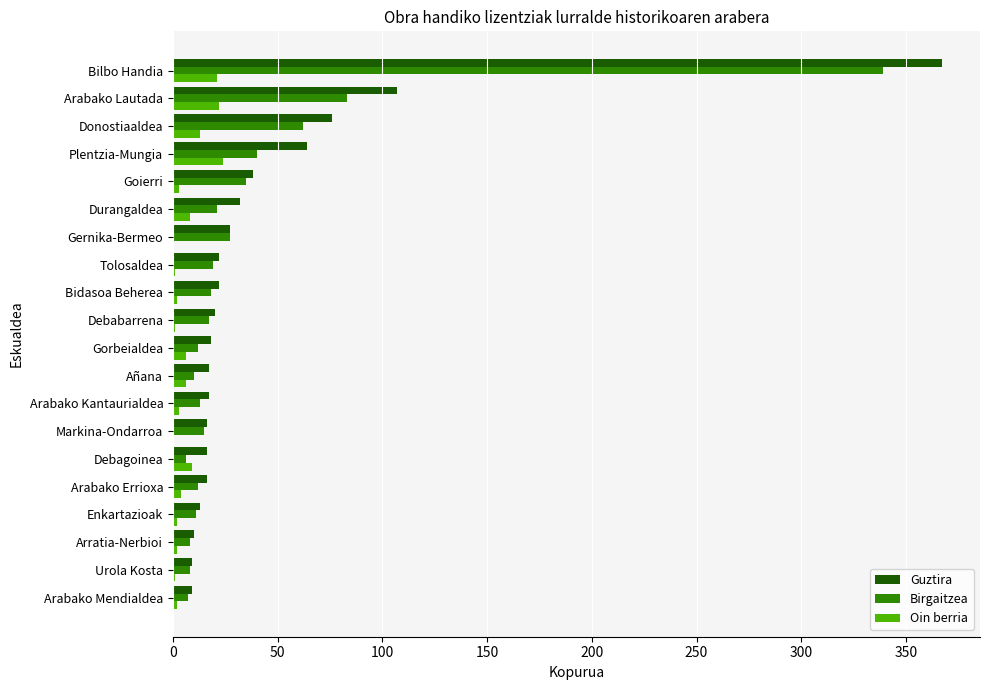

Which label corresponds to the largest value in the chart?

Bilbo Handia